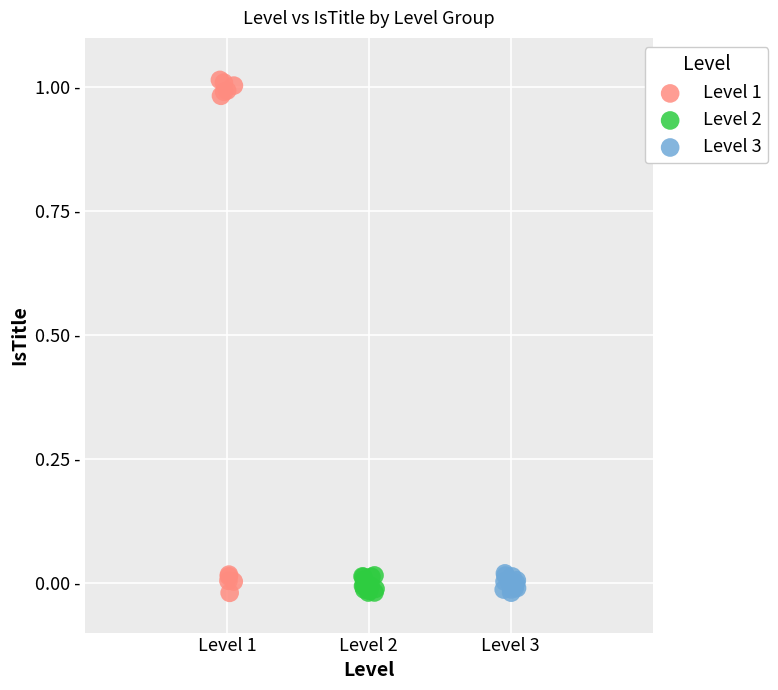

Which series contains the highest Y value?

Level 1